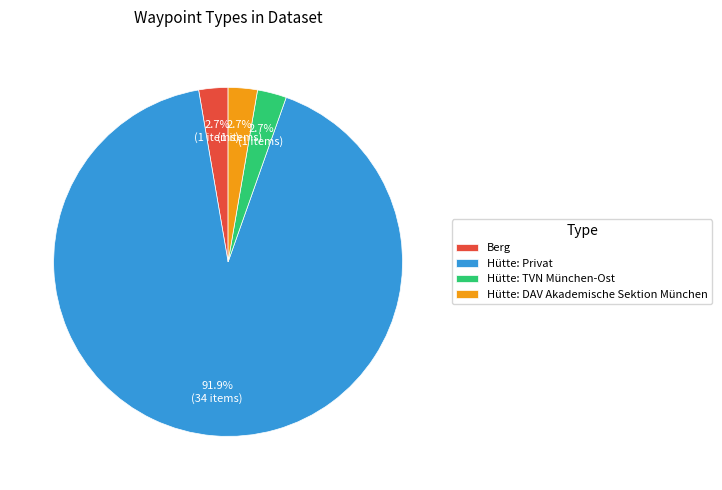

Count the number of slices in the pie.

4